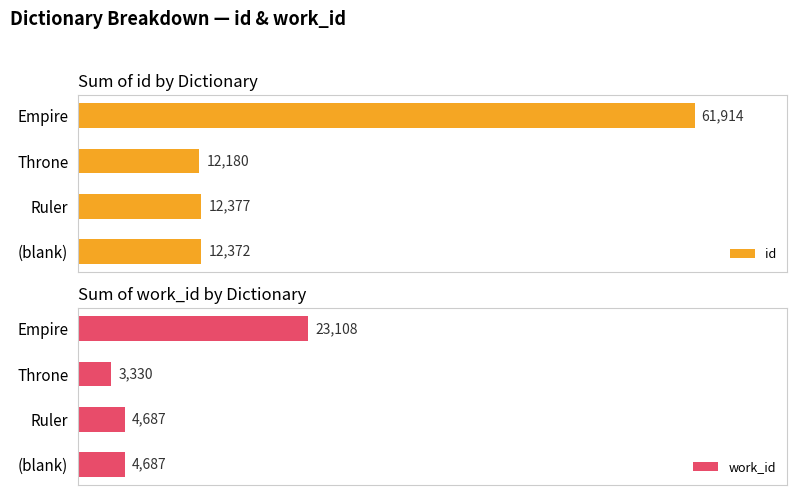

Does the chart contain stacked bars?

No